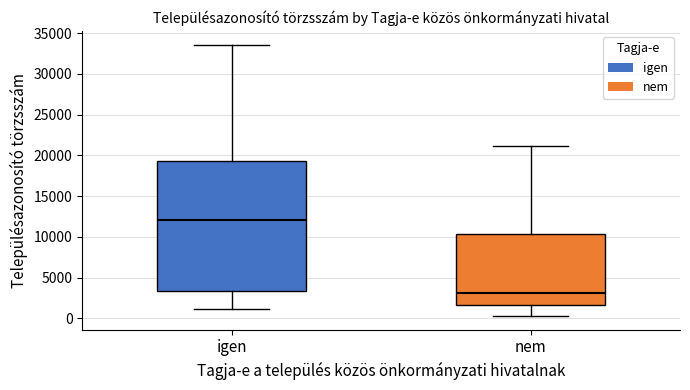

Reading left to right, transcribe this box plot: for each box, give where its median line is, the range the box spans, and where its two whiskers end, as read against the y-axis. The values are not printed on the chart, so give them approximately, as read against the axis.

igen: median 12000, box 3500 to 19500, whiskers 1000 to 33500
nem: median 3000, box 1500 to 10500, whiskers 500 to 21000